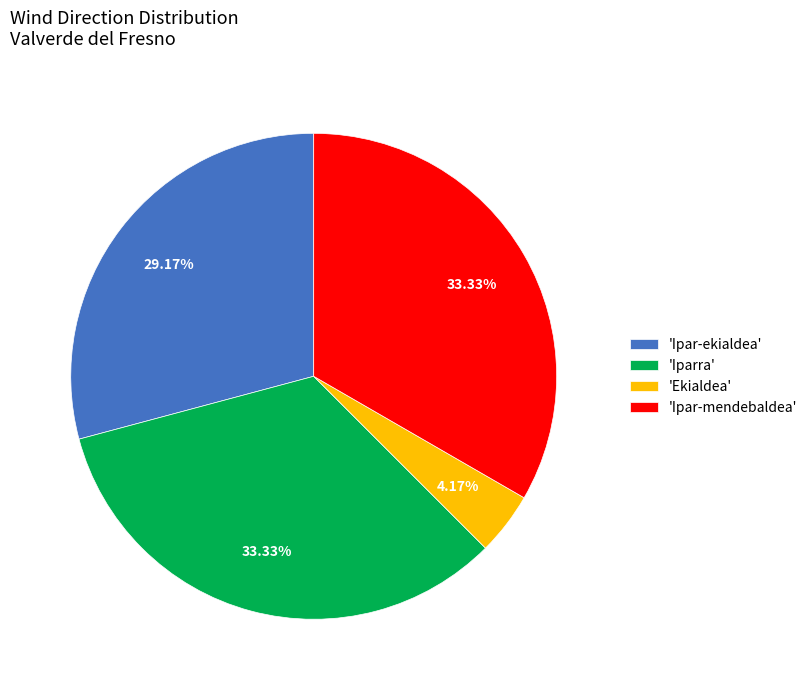

Does any single category account for the majority?

No